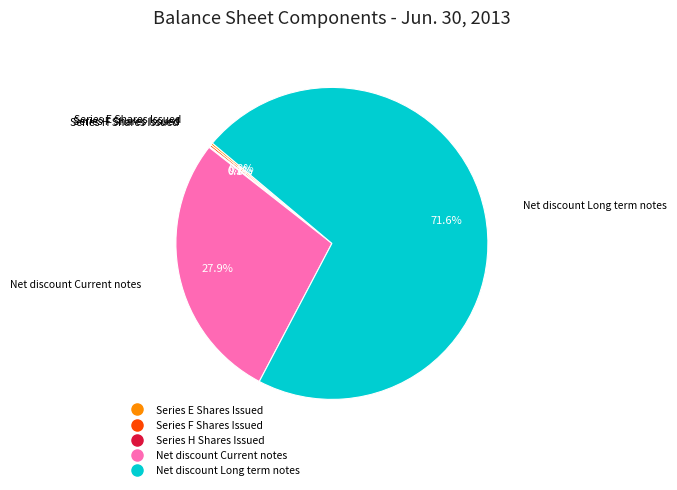

Does any single category account for the majority?

Yes